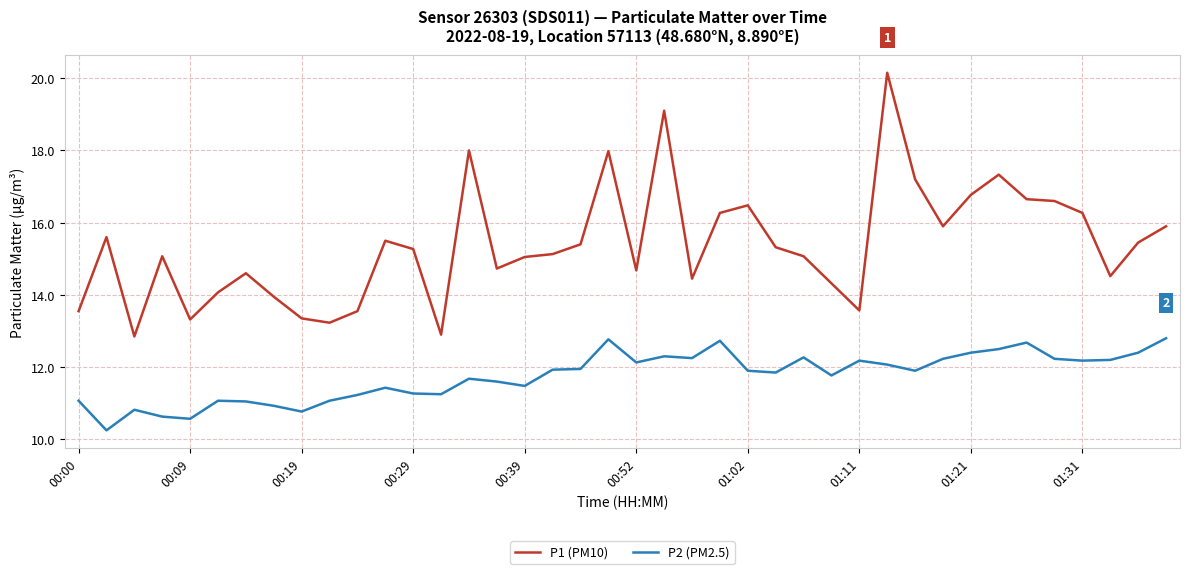

Which series has the widest spread of values?

P1 (PM10)